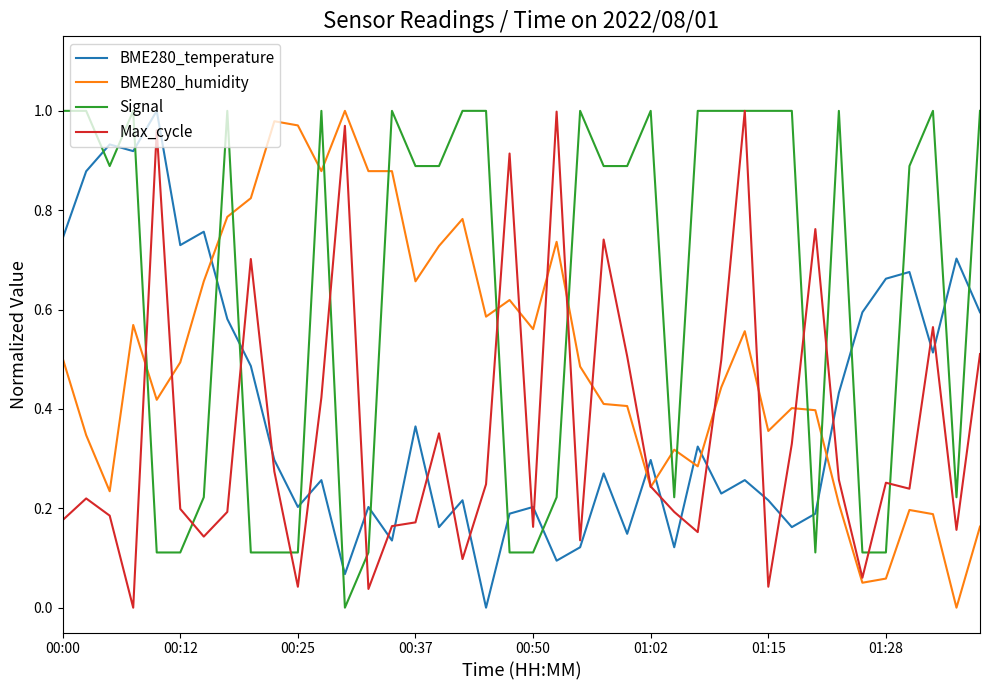

How many times do BME280_temperature and BME280_humidity cross each other?

6